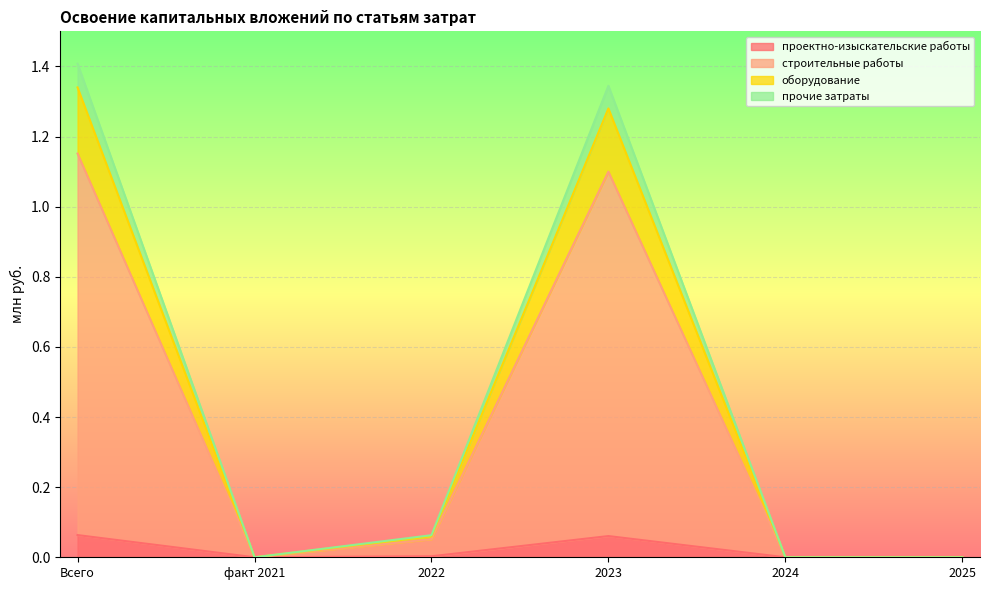

What are all the series names shown in the legend?

проектно-изыскательские работы, строительные работы, оборудование, прочие затраты